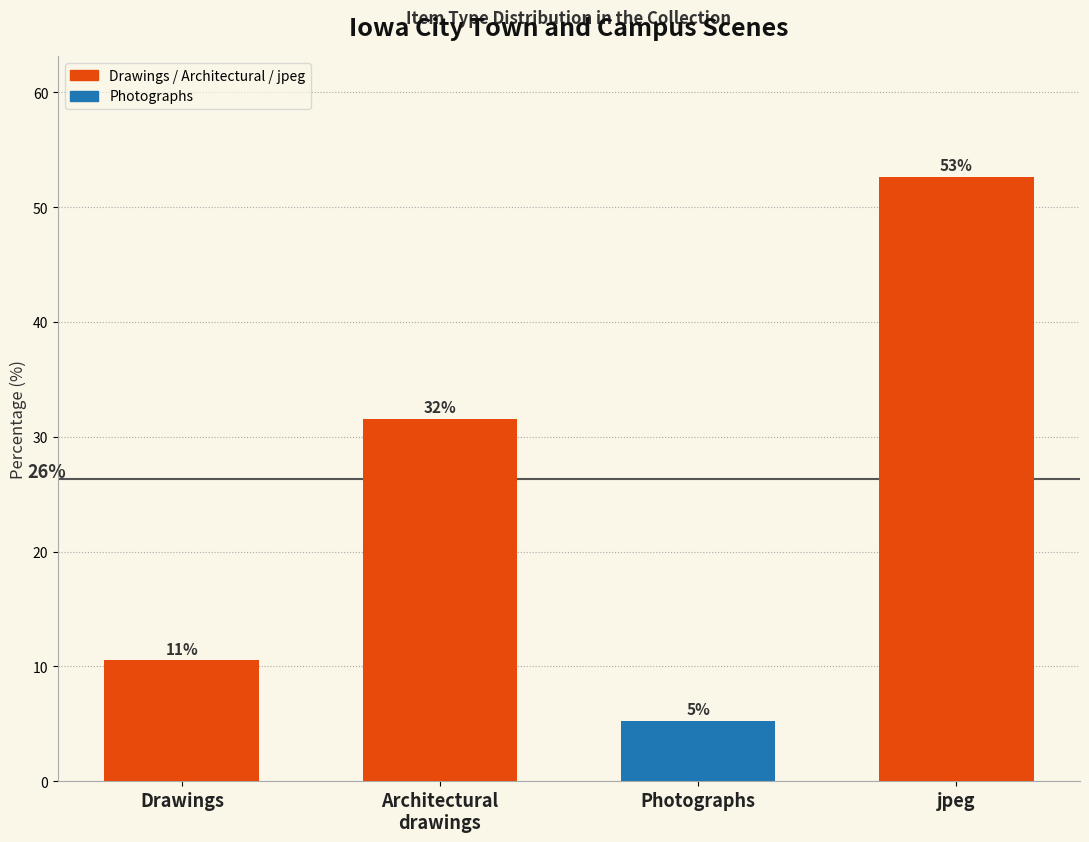

Rank the categories by value from lowest to highest.

Photographs, Drawings, Architectural
drawings, jpeg